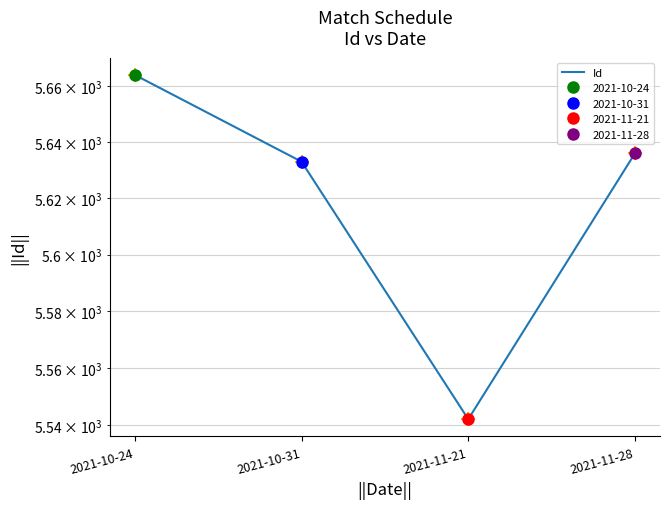

Reading left to right, what are all the values shown in this chart?

2021-10-24=5664	2021-10-31=5633	2021-11-21=5542	2021-11-28=5636